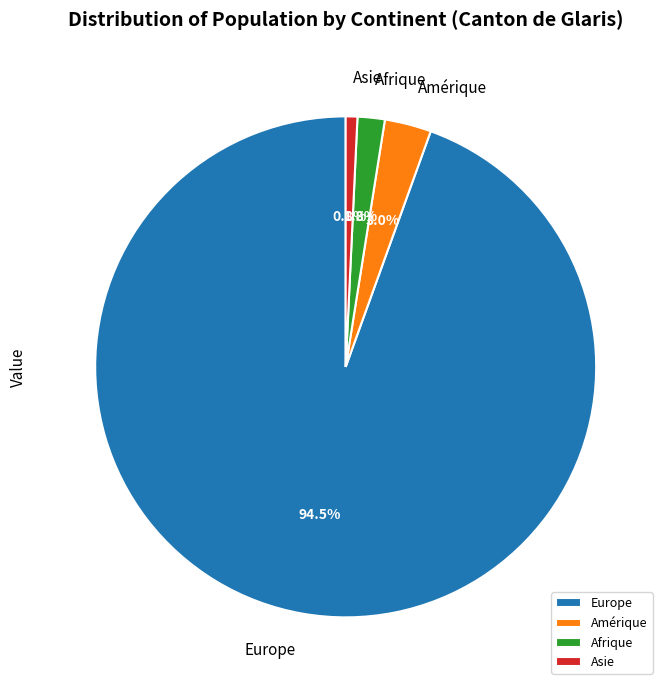

To the nearest percent, what is the difference between the largest and smallest slice percentages?

94%